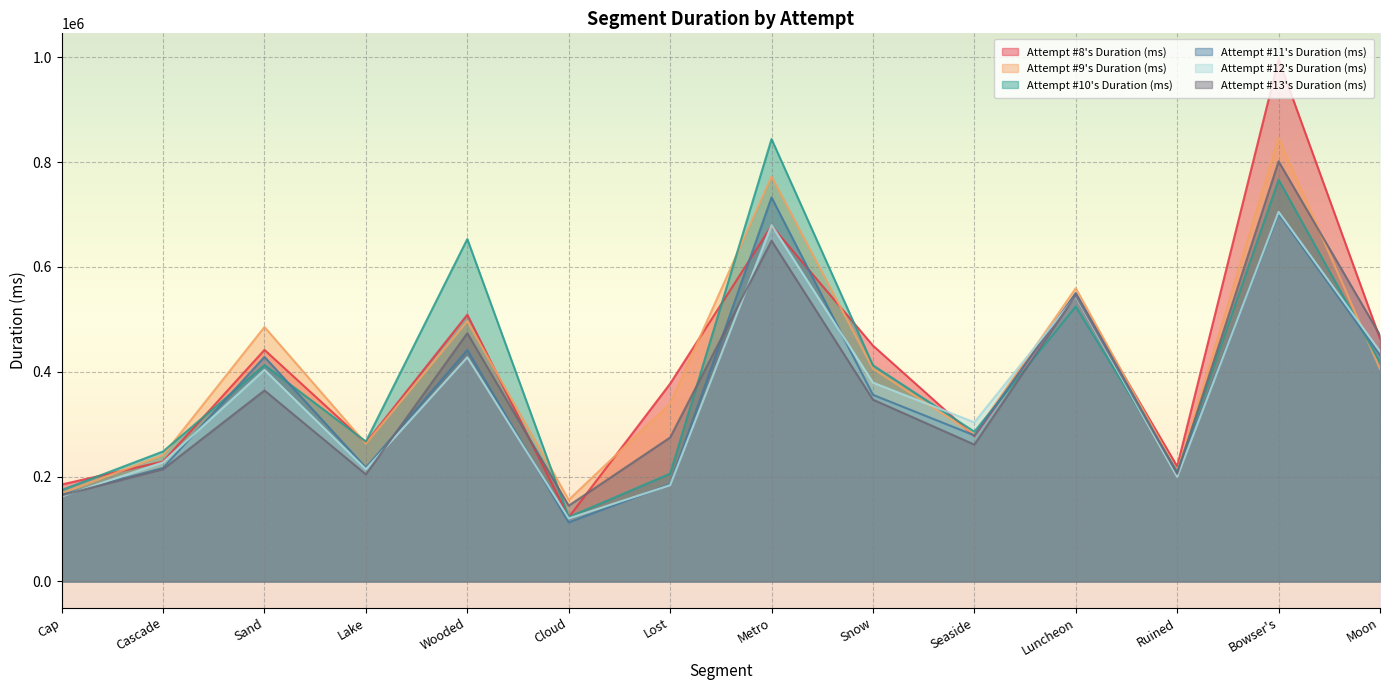

The value of Attempt #10's Duration (ms) at Ruined is 286628. True or false?

False